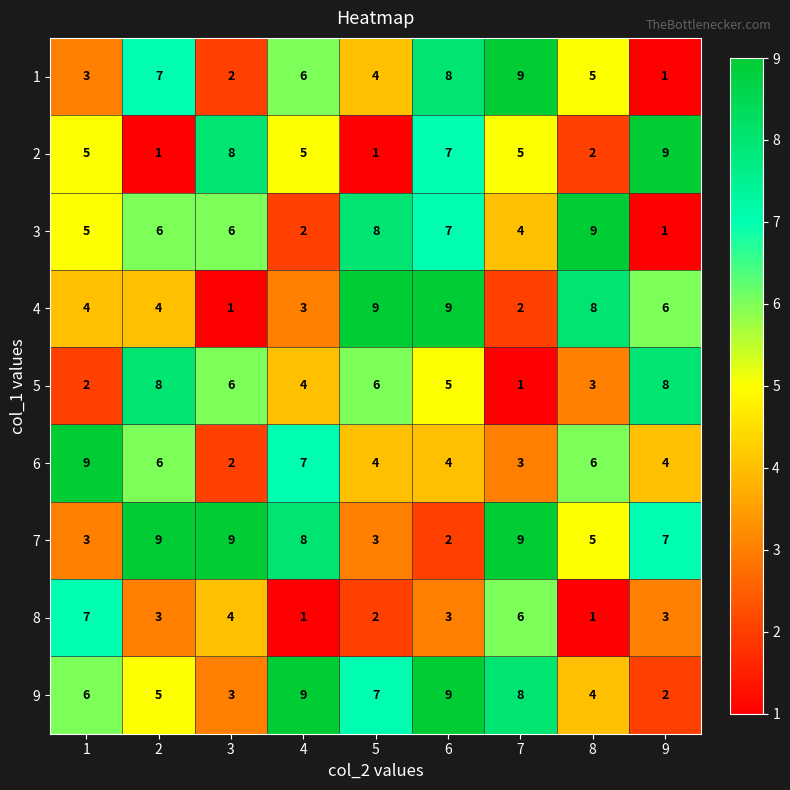

How many 7 values are between 3 and 9?

8